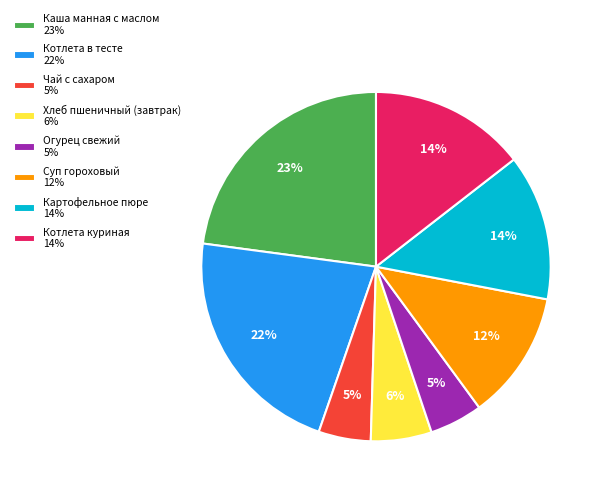

Which has a higher value, Суп гороховый 12% or Картофельное пюре 14%?

Картофельное пюре 14%